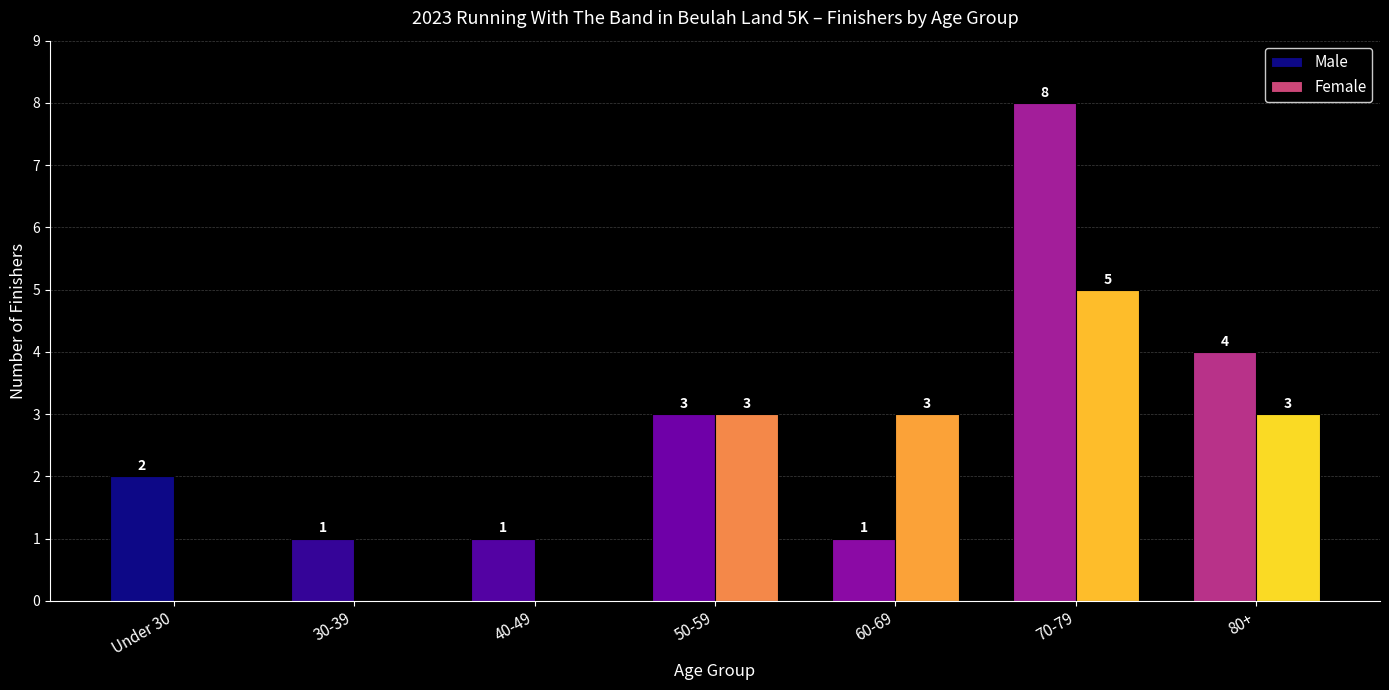

How many data points does each series have?

7